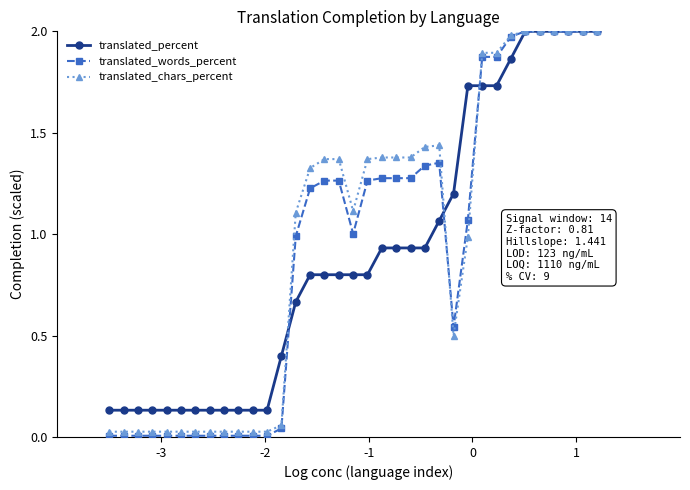

What is the average value of the translated_chars_percent series?

1.0